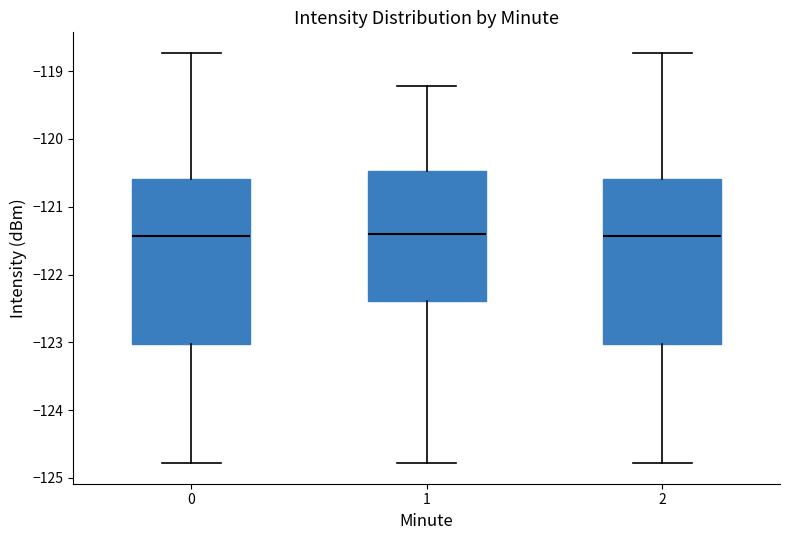

Reading left to right, read every box against the y-axis: the position of its median line, the range the box covers, and the ends of its whiskers. The values are not printed on the chart, so give them approximately, as read against the axis.

0: median -121.4, box -123.0 to -120.6, whiskers -124.8 to -118.7
1: median -121.4, box -122.4 to -120.5, whiskers -124.8 to -119.2
2: median -121.4, box -123.0 to -120.6, whiskers -124.8 to -118.7